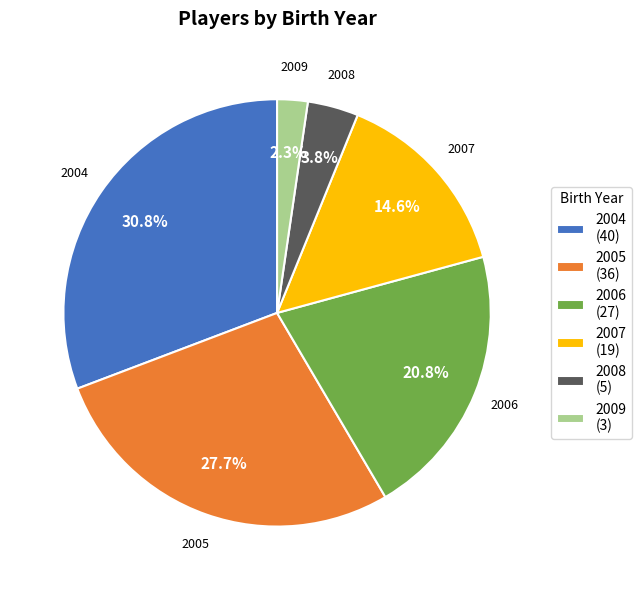

Is the sum of 2008 and 2004 greater than half?

No